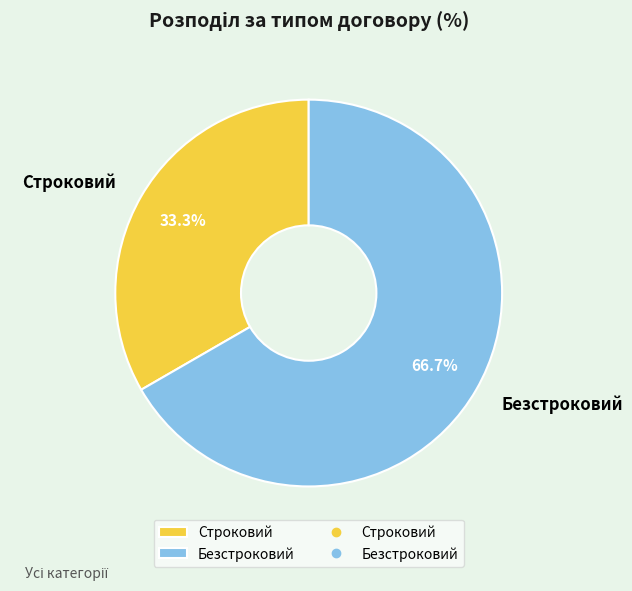

Between Безстроковий and Строковий, which is larger?

Безстроковий